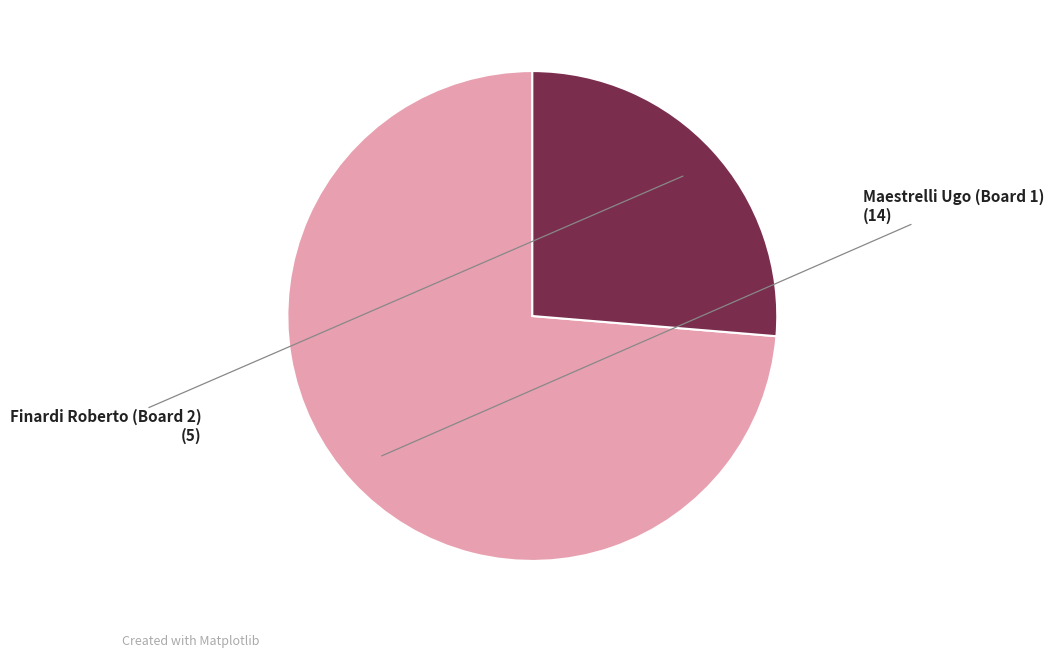

Is there any slice that represents more than half of the pie?

Yes